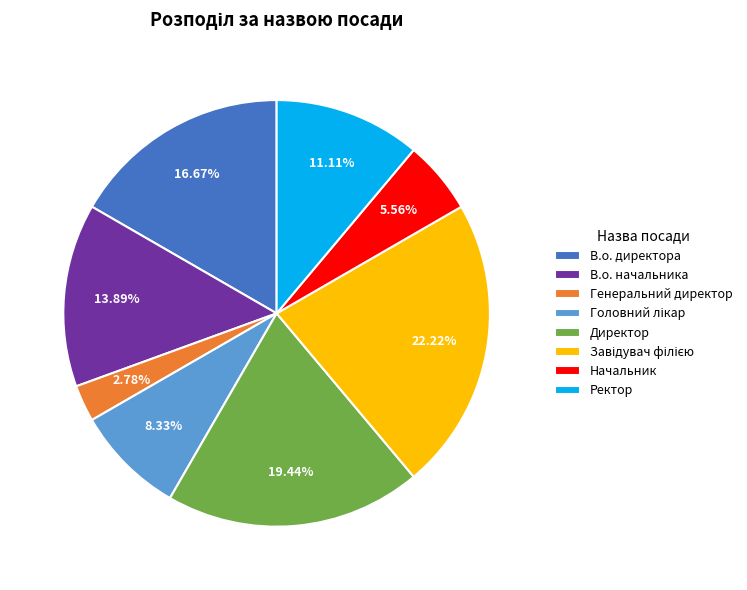

How many segments does this pie chart have?

8